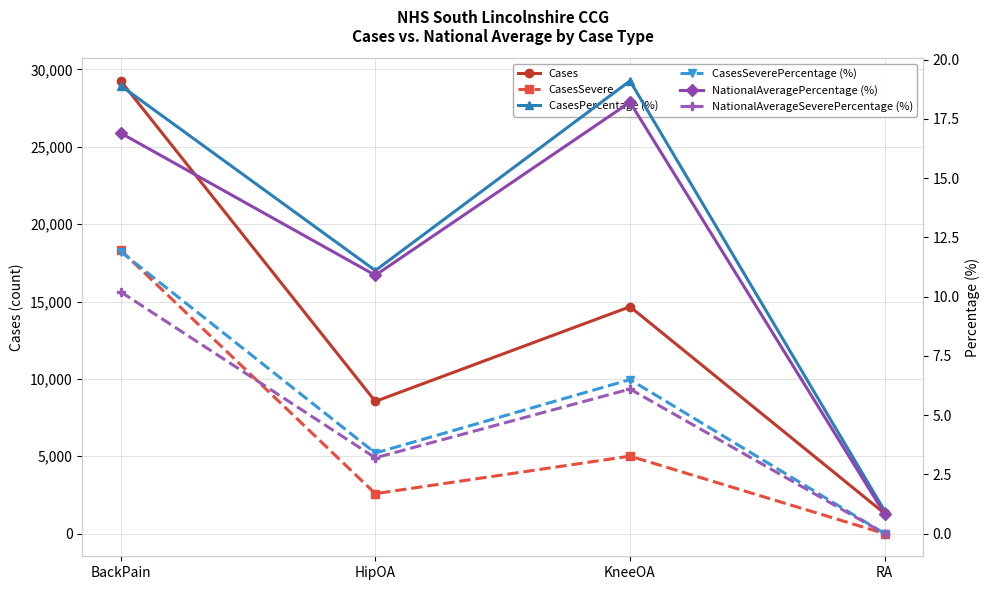

What is the sum of all NationalAverageSeverePercentage (%) values?

19.5